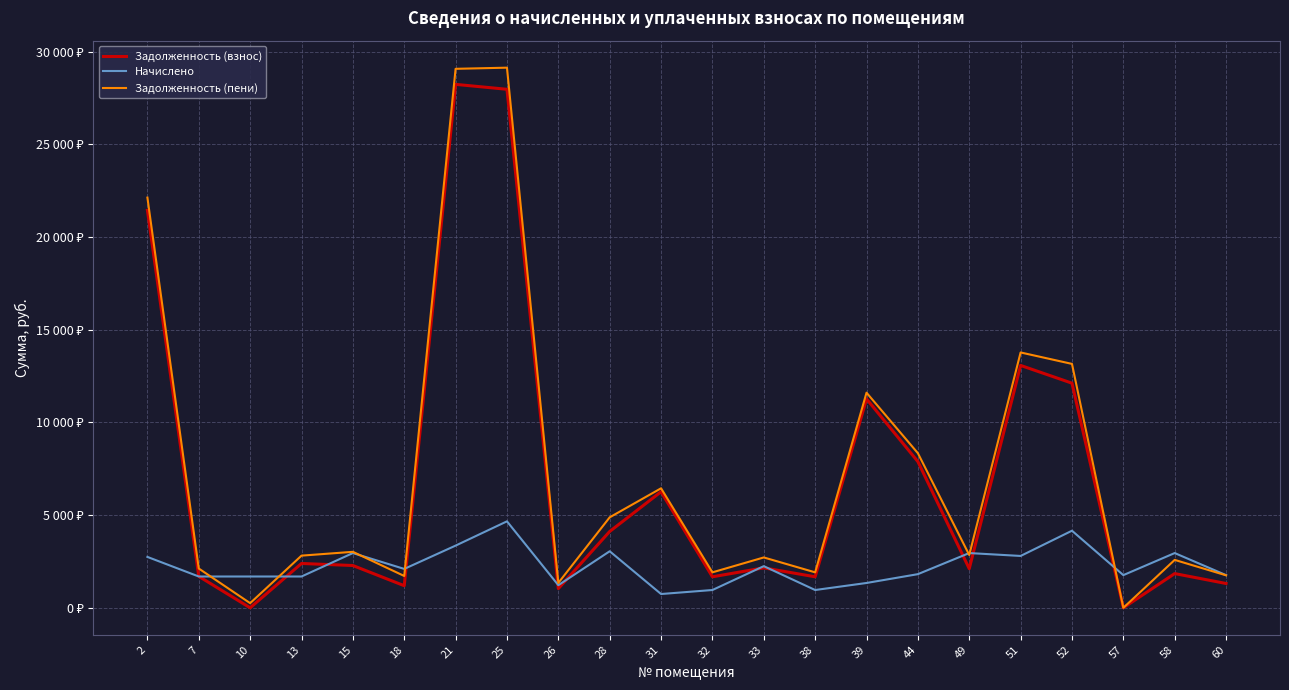

How many intersections are there between Задолженность (пени) and Начислено?

7